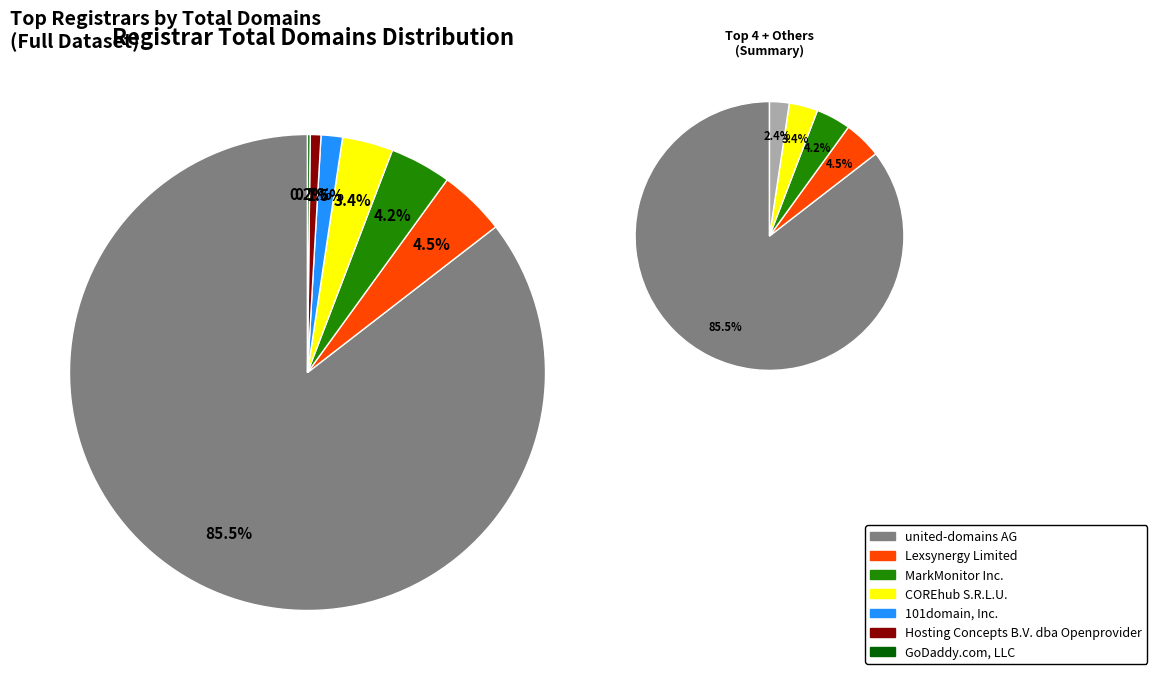

Is the sum of united-domains AG and 101domain, Inc. greater than half?

Yes